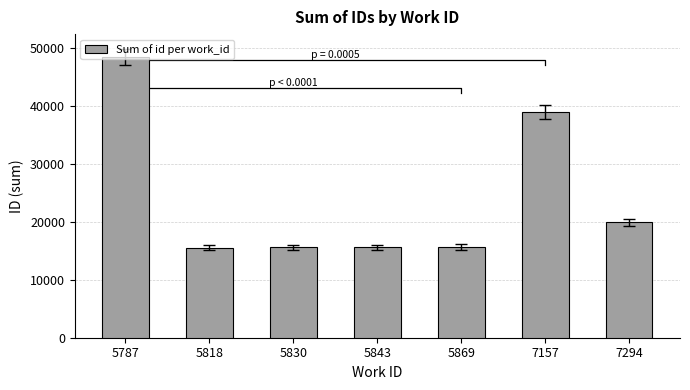

What is the ratio of the value at 7294 to the value at 5830?

1.3